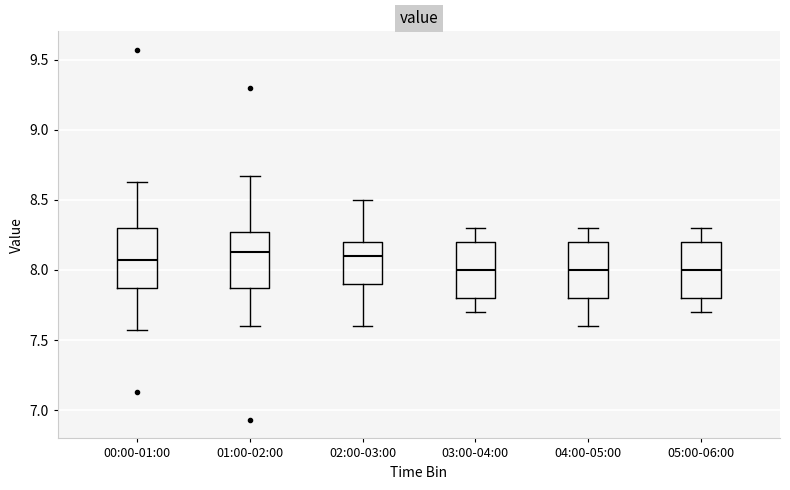

Reading left to right, read every box against the y-axis: the position of its median line, the range the box covers, and the ends of its whiskers. The values are not printed on the chart, so give them approximately, as read against the axis.

00:00-01:00: median 8.05, box 7.85 to 8.30, whiskers 7.55 to 8.65
01:00-02:00: median 8.15, box 7.85 to 8.25, whiskers 7.60 to 8.65
02:00-03:00: median 8.10, box 7.90 to 8.20, whiskers 7.60 to 8.50
03:00-04:00: median 8.00, box 7.80 to 8.20, whiskers 7.70 to 8.30
04:00-05:00: median 8.00, box 7.80 to 8.20, whiskers 7.60 to 8.30
05:00-06:00: median 8.00, box 7.80 to 8.20, whiskers 7.70 to 8.30